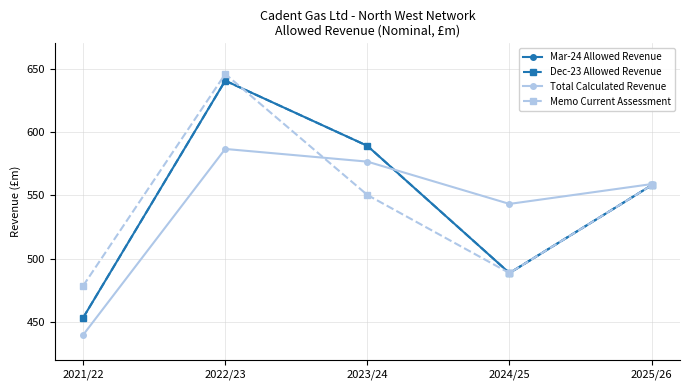

Does the chart have visible grid lines?

Yes